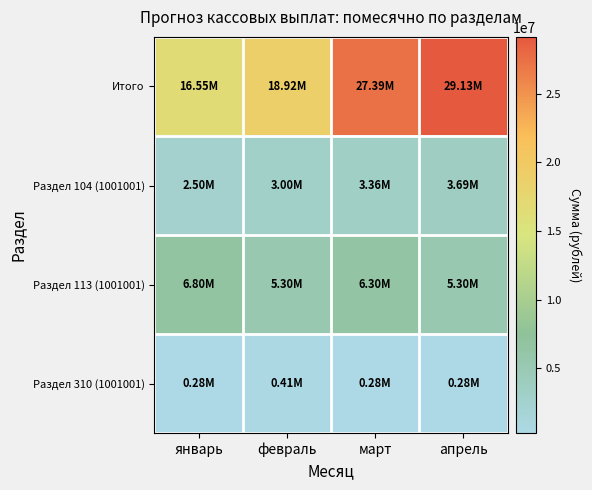

What is the difference between the highest and lowest values at январь?

16273560